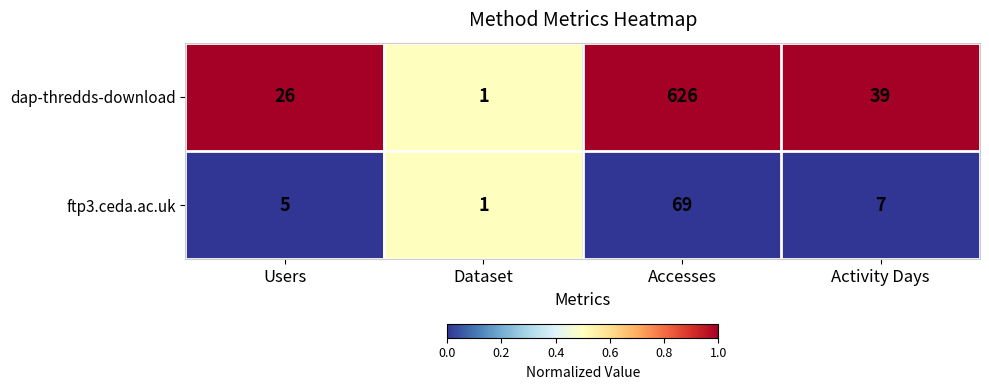

The value of dap-thredds-download at Accesses is 1107. True or false?

False